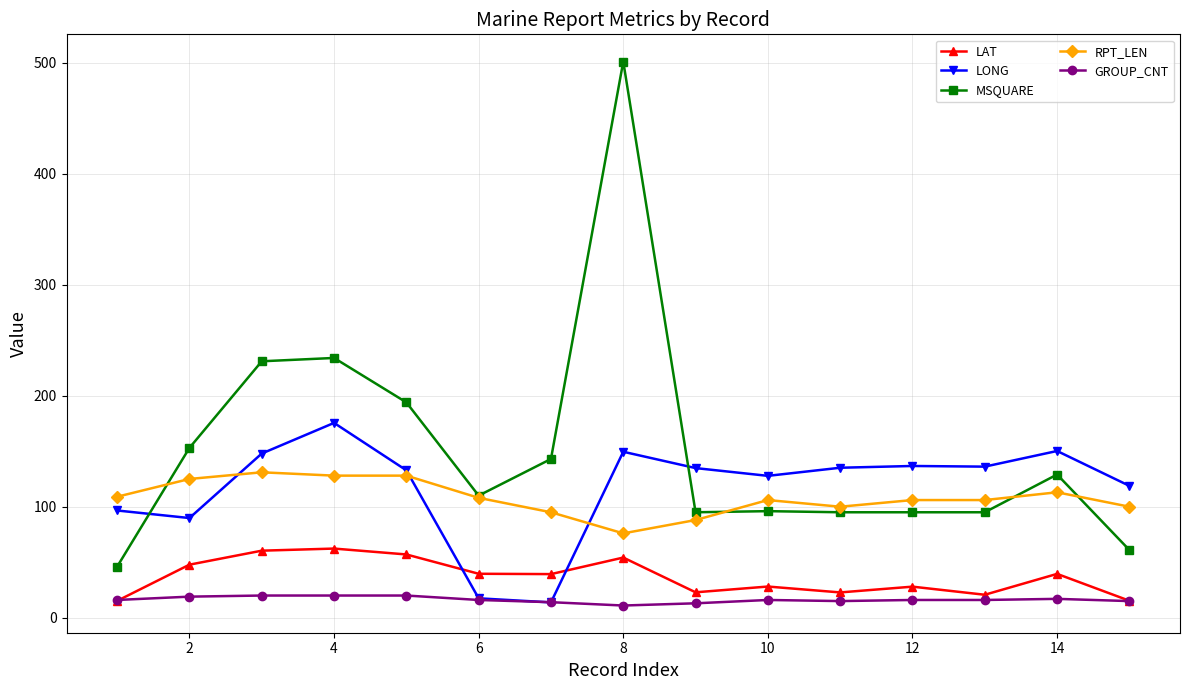

Which series has the largest total across all categories?

MSQUARE